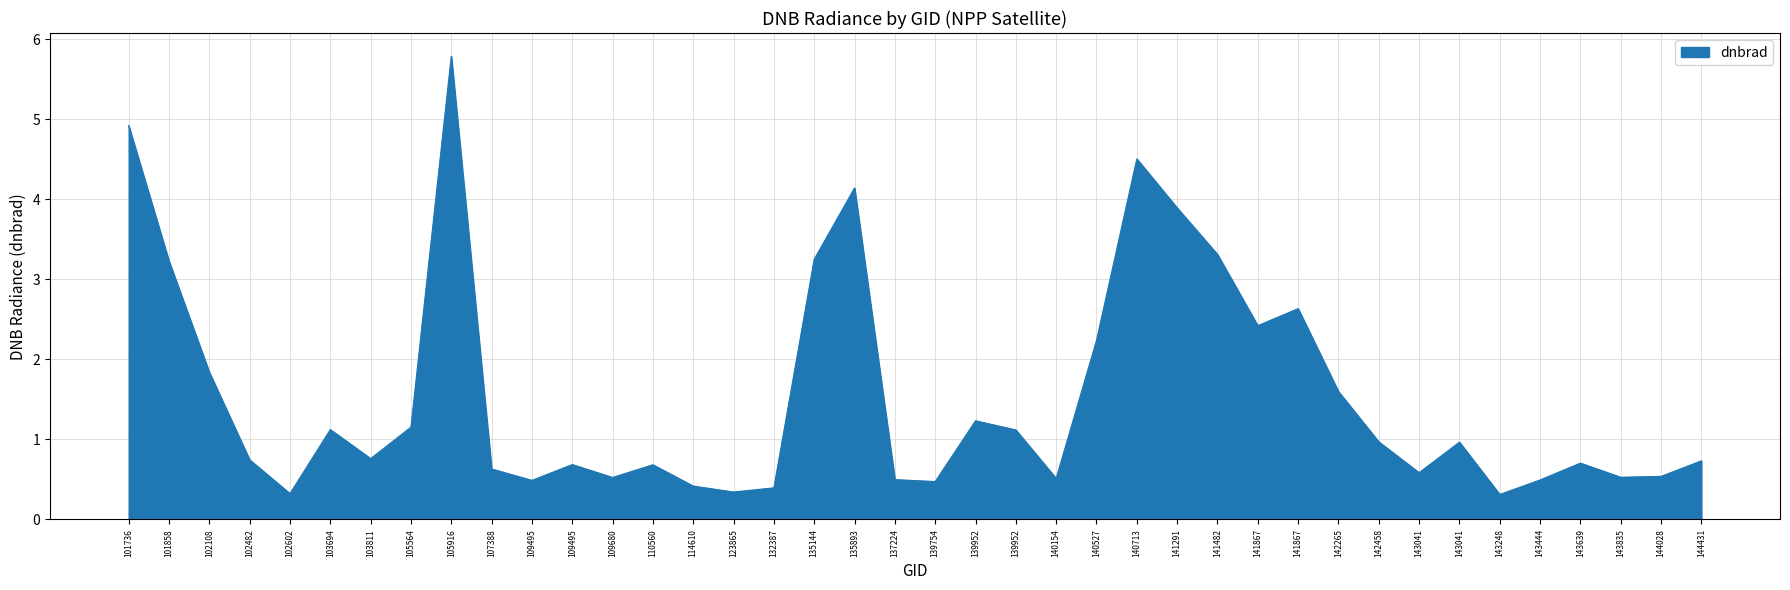

What is the greatest value displayed?

5.8